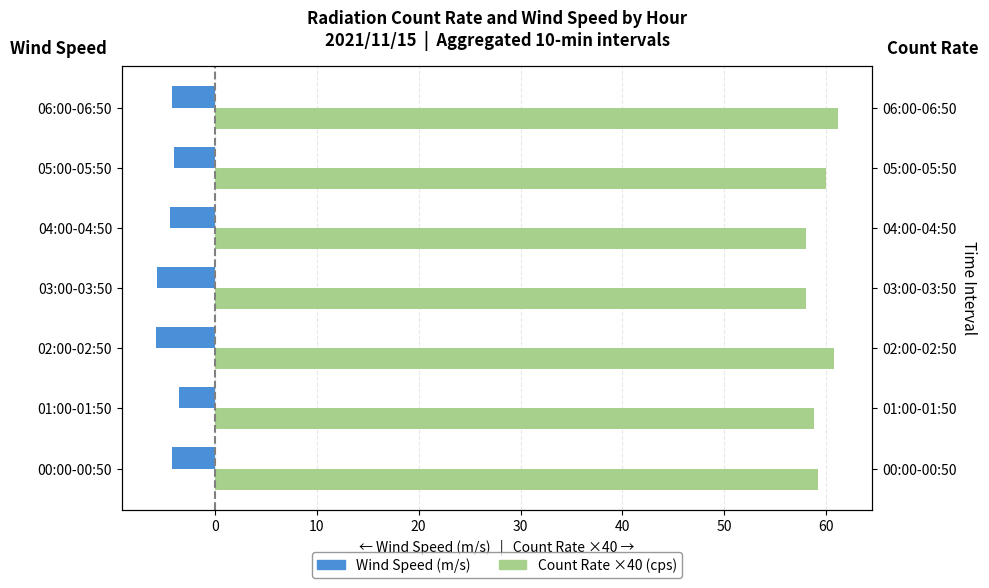

How many groups of bars are there?

7